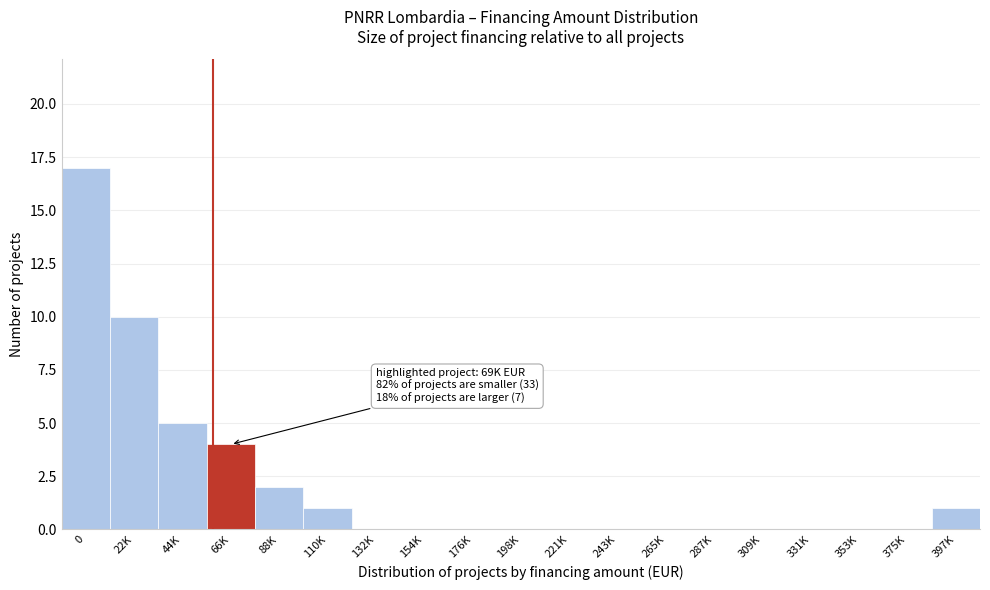

Reading right to left, extract all data points from this chart.

397K=1	375K=0	353K=0	331K=0	309K=0	287K=0	265K=0	243K=0	221K=0	198K=0	176K=0	154K=0	132K=0	110K=1	88K=2	66K=4	44K=5	22K=10	0=17